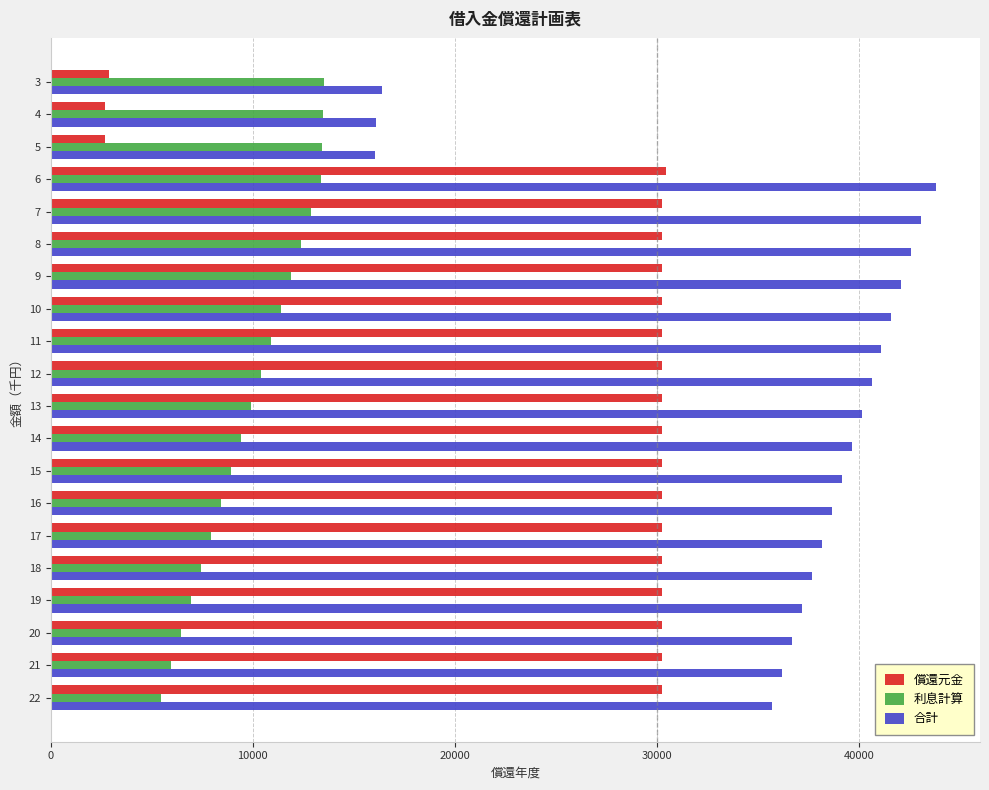

What is the highest value of the 償還元金 series?

30440